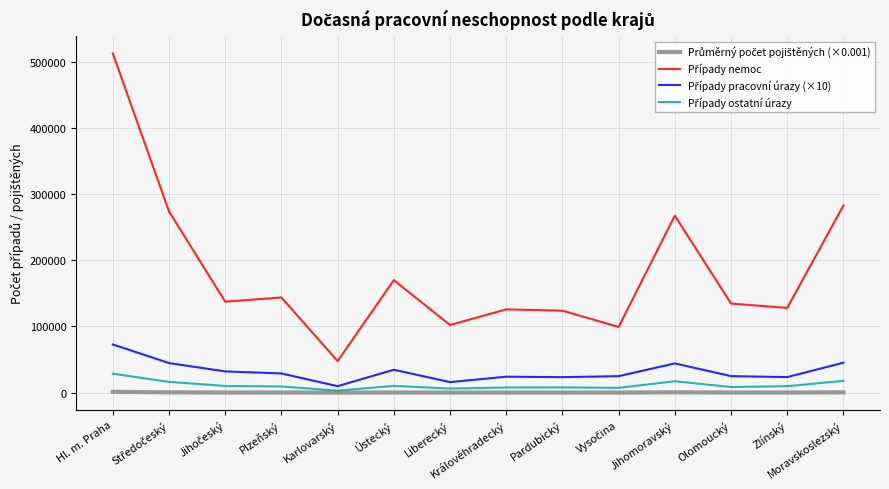

What is the spread (max minus min) of values at Pardubický?

123696.0